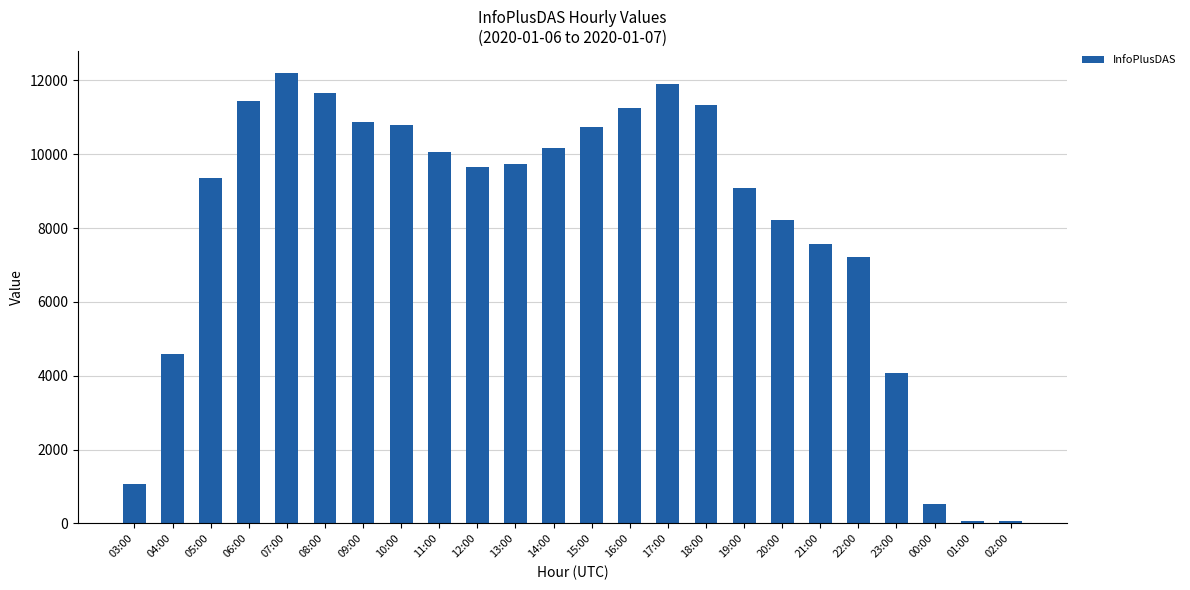

Which label corresponds to the largest value in the chart?

07:00